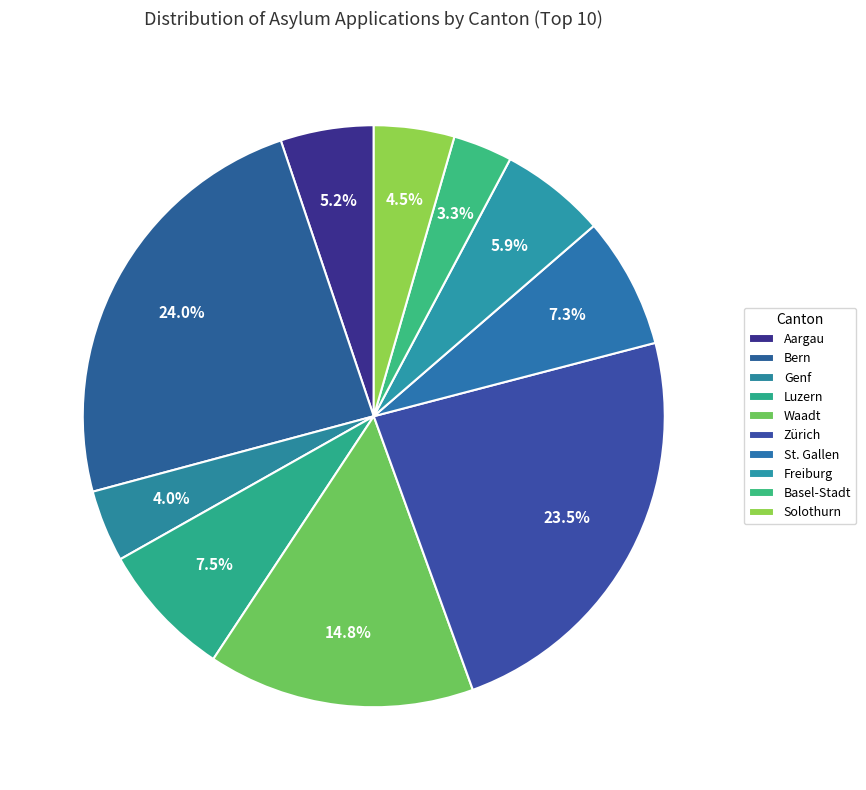

How many slices are in this pie chart?

10